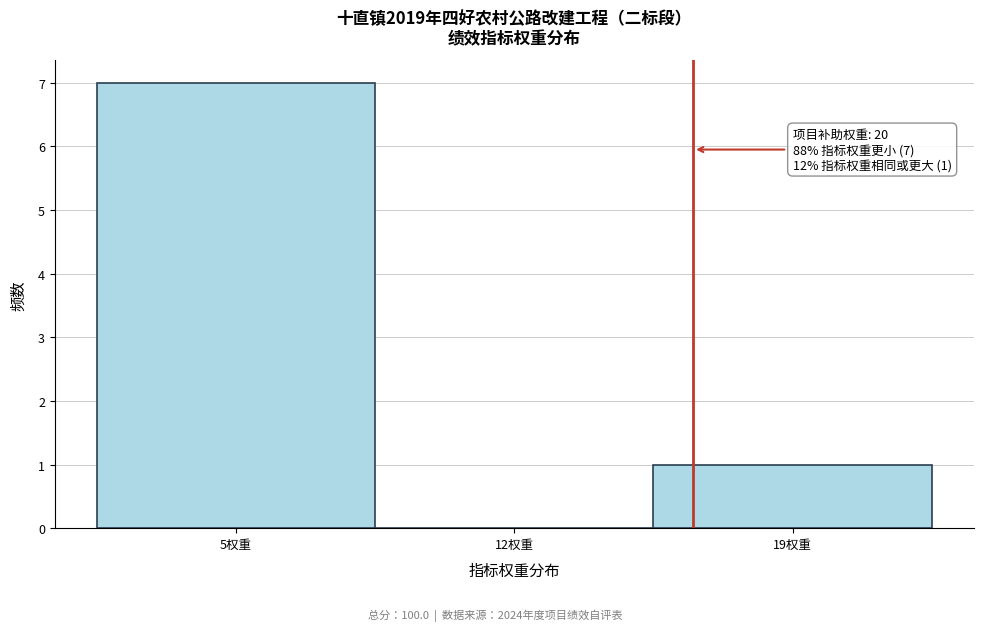

Reading right to left, transcribe all the data shown in this chart.

19权重=1	12权重=0	5权重=7